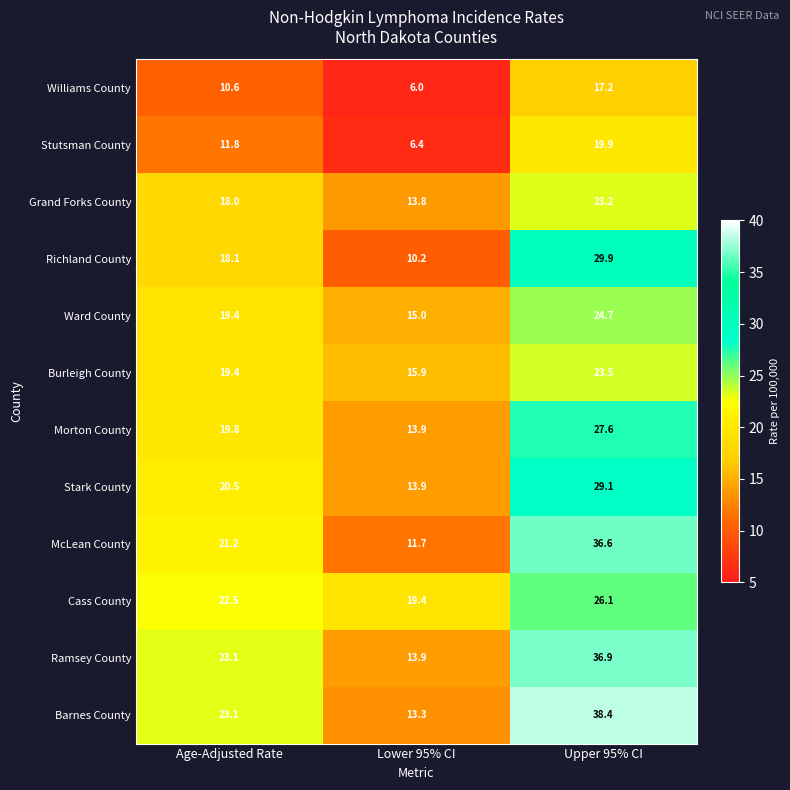

What is the spread (max minus min) of values at Age-Adjusted Rate?

12.5